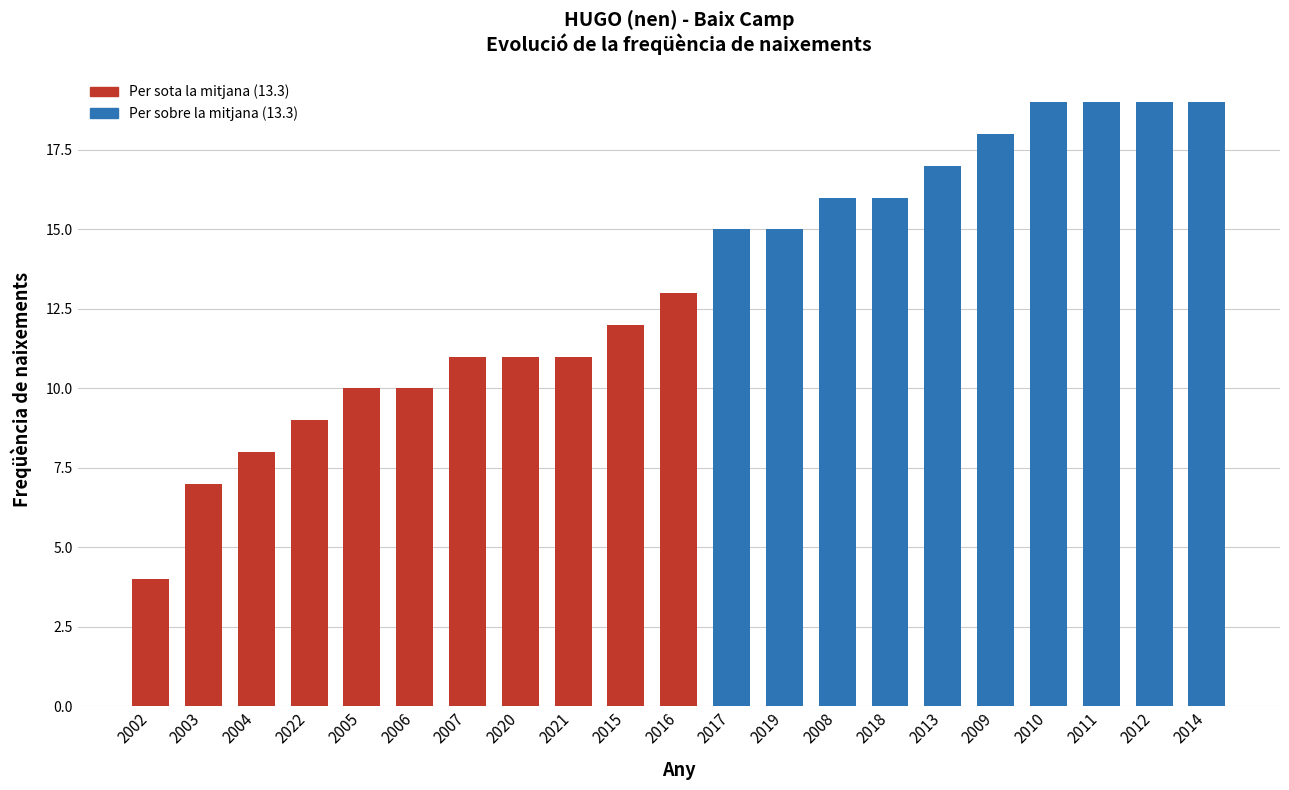

Which has a higher value, 2006 or 2009?

2009